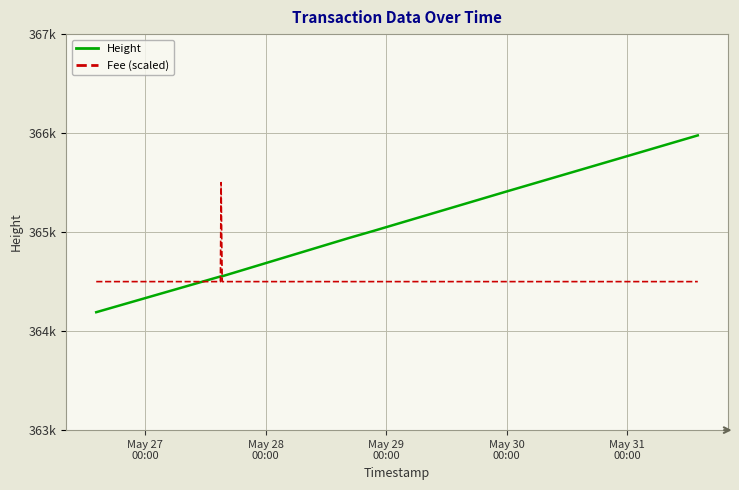

After their last crossing, which series has the higher values: Height or Fee (scaled)?

Height